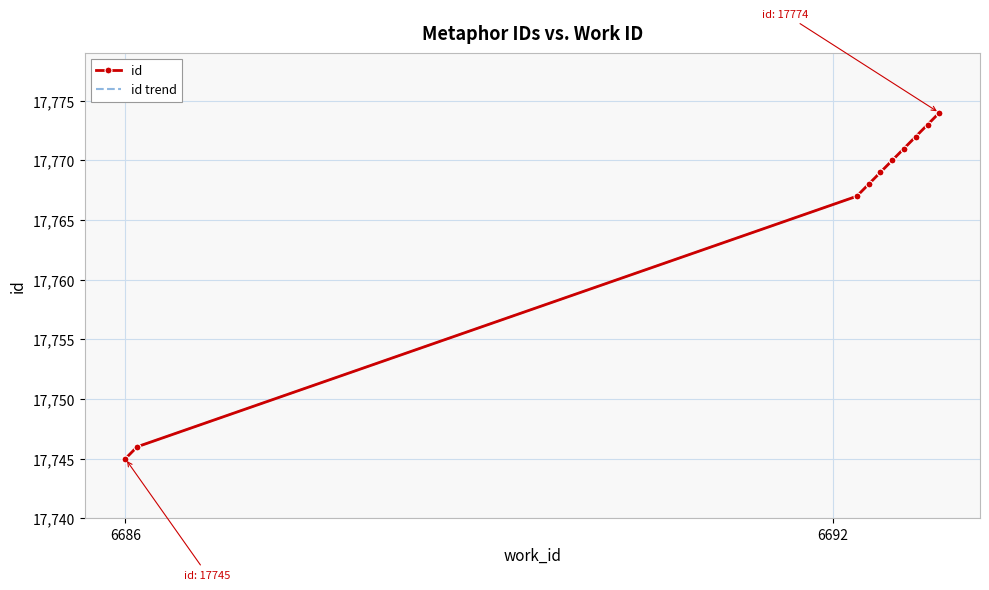

True or false: id has more than 0 interior local peaks.

False